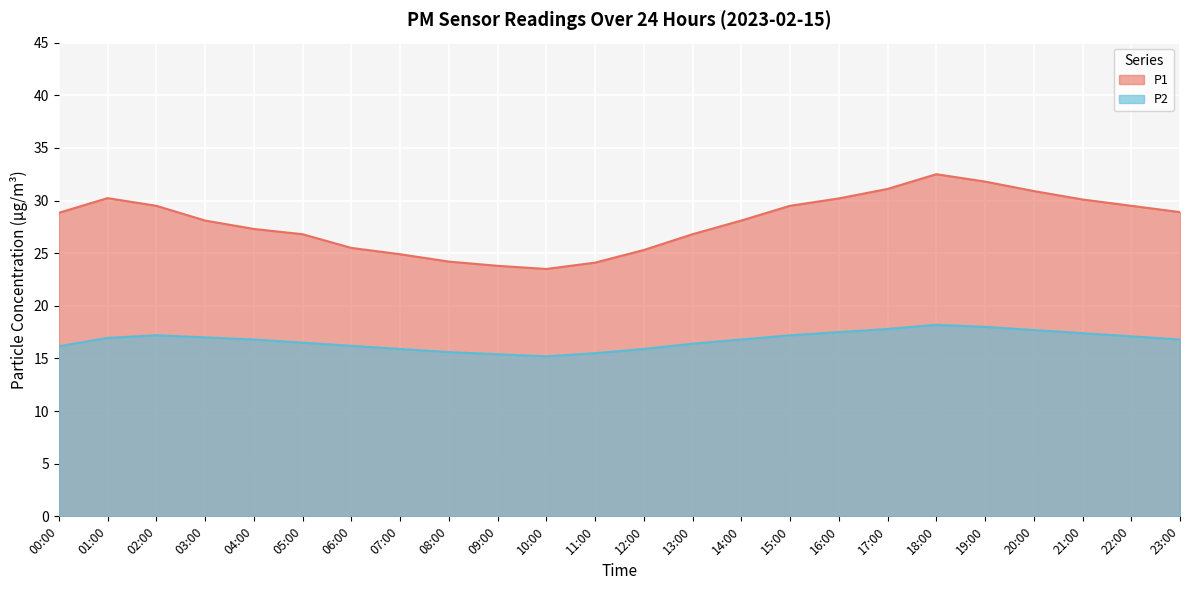

True or false: P2 and P1 cross at least once.

False